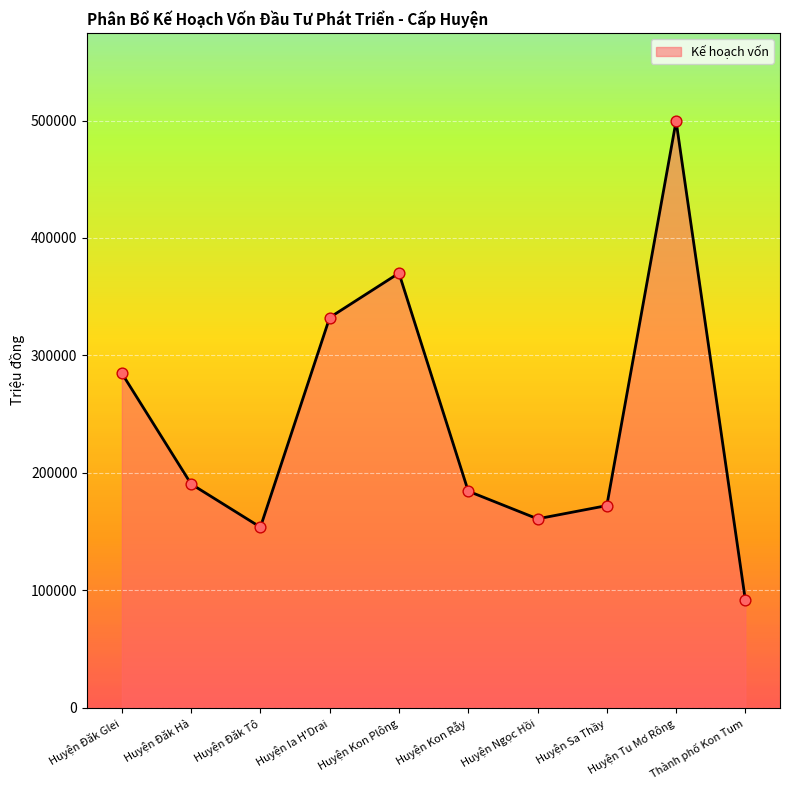

What is the change in value from Huyện Kon Rẫy to Thành phố Kon Tum?

-92771